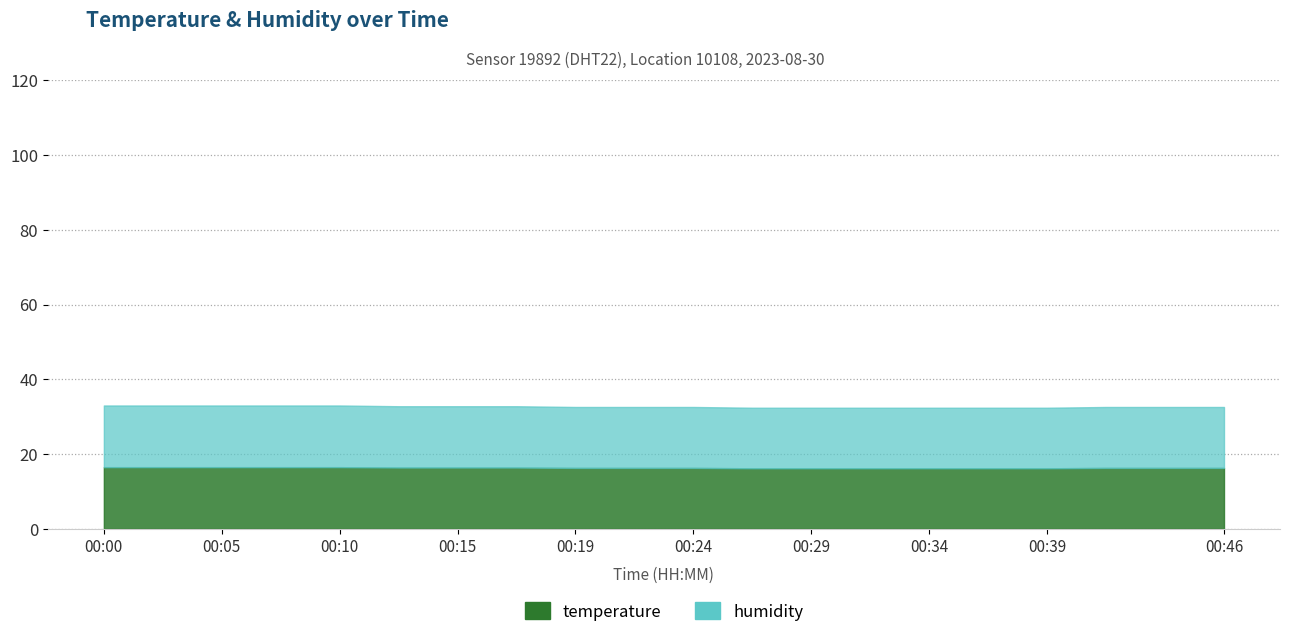

Count the number of data series in this chart.

2